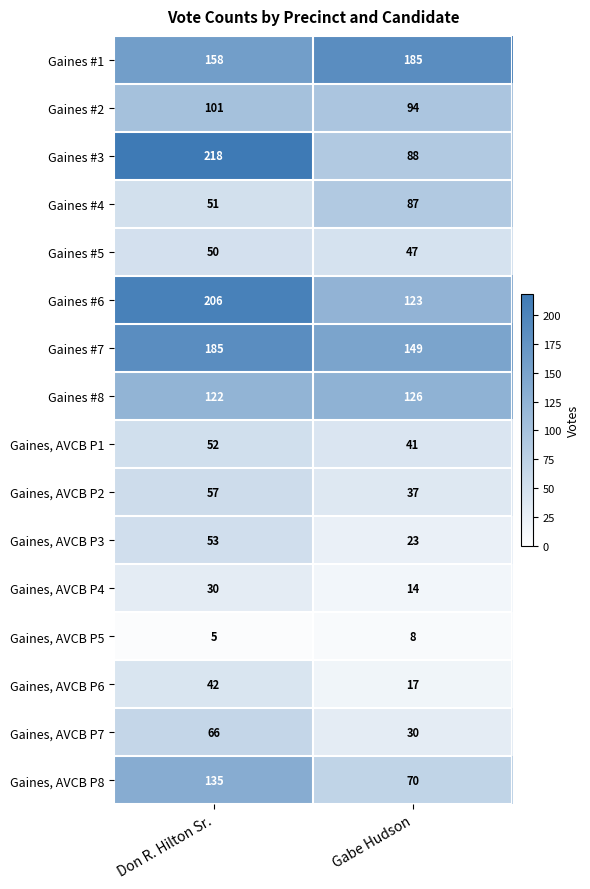

Rank the series at Gabe Hudson from highest to lowest value.

Gaines #1, Gaines #7, Gaines #8, Gaines #6, Gaines #2, Gaines #3, Gaines #4, Gaines, AVCB P8, Gaines #5, Gaines, AVCB P1, Gaines, AVCB P2, Gaines, AVCB P7, Gaines, AVCB P3, Gaines, AVCB P6, Gaines, AVCB P4, Gaines, AVCB P5